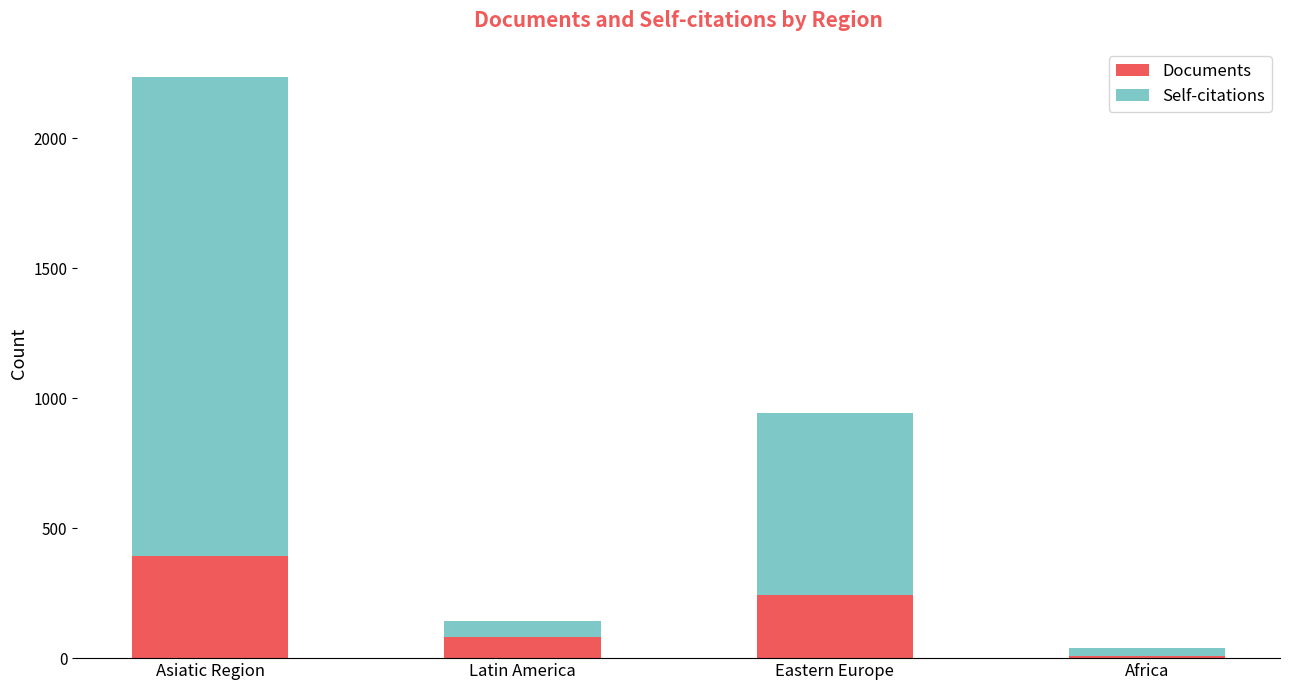

Rank the categories by Documents value from highest to lowest.

Asiatic Region, Eastern Europe, Latin America, Africa